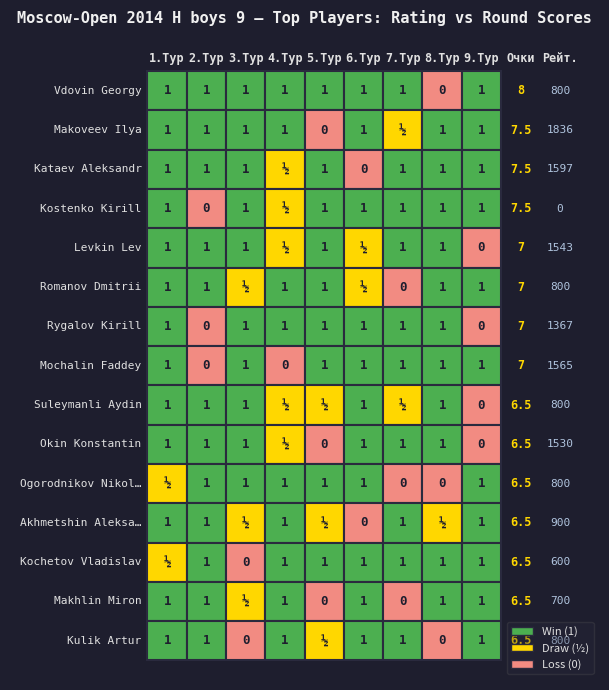

Reading left to right, transcribe all the data shown in this chart.

Vdovin Georgy: 1.0	1.0	1.0	1.0	1.0	1.0	1.0	0.0	1.0
Makoveev Ilya: 1.0	1.0	1.0	1.0	0.0	1.0	0.5	1.0	1.0
Kataev Aleksandr: 1.0	1.0	1.0	0.5	1.0	0.0	1.0	1.0	1.0
Kostenko Kirill: 1.0	0.0	1.0	0.5	1.0	1.0	1.0	1.0	1.0
Levkin Lev: 1.0	1.0	1.0	0.5	1.0	0.5	1.0	1.0	0.0
Romanov Dmitrii: 1.0	1.0	0.5	1.0	1.0	0.5	0.0	1.0	1.0
Rygalov Kirill: 1.0	0.0	1.0	1.0	1.0	1.0	1.0	1.0	0.0
Mochalin Faddey: 1.0	0.0	1.0	0.0	1.0	1.0	1.0	1.0	1.0
Suleymanli Aydin: 1.0	1.0	1.0	0.5	0.5	1.0	0.5	1.0	0.0
Okin Konstantin: 1.0	1.0	1.0	0.5	0.0	1.0	1.0	1.0	0.0
Ogorodnikov Nikolai: 0.5	1.0	1.0	1.0	1.0	1.0	0.0	0.0	1.0
Akhmetshin Aleksander: 1.0	1.0	0.5	1.0	0.5	0.0	1.0	0.5	1.0
Kochetov Vladislav: 0.5	1.0	0.0	1.0	1.0	1.0	1.0	1.0	1.0
Makhlin Miron: 1.0	1.0	0.5	1.0	0.0	1.0	0.0	1.0	1.0
Kulik Artur: 1.0	1.0	0.0	1.0	0.5	1.0	1.0	0.0	1.0